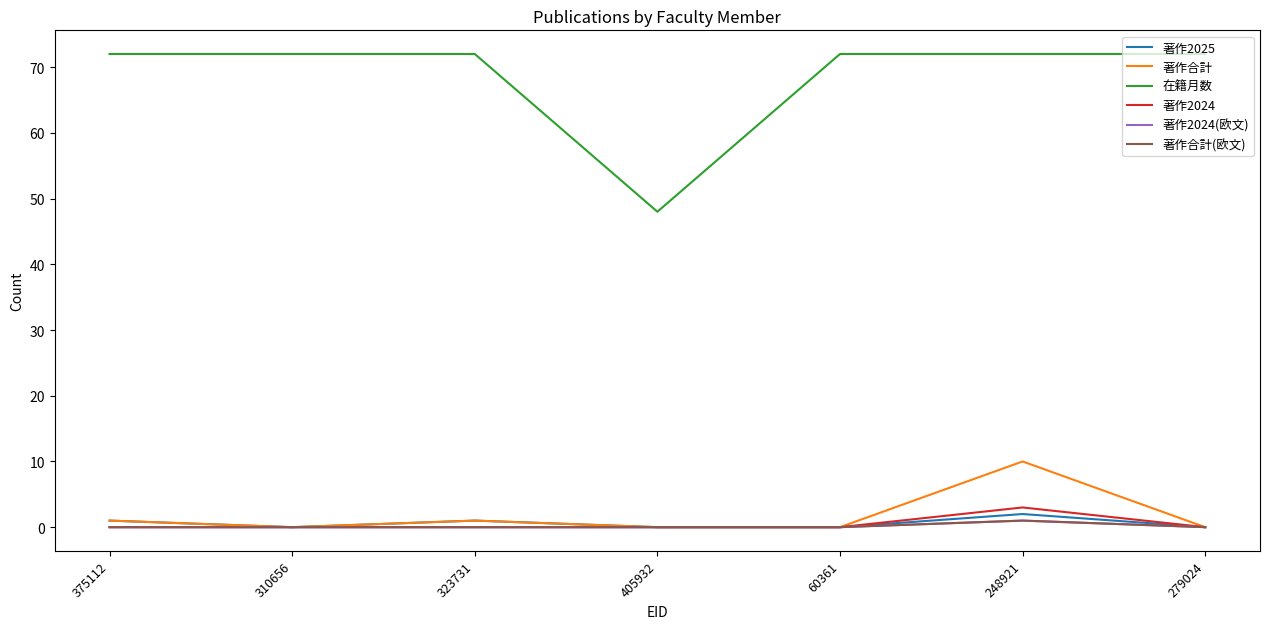

True or false: 著作合計 and 著作合計(欧文) cross at least once.

False